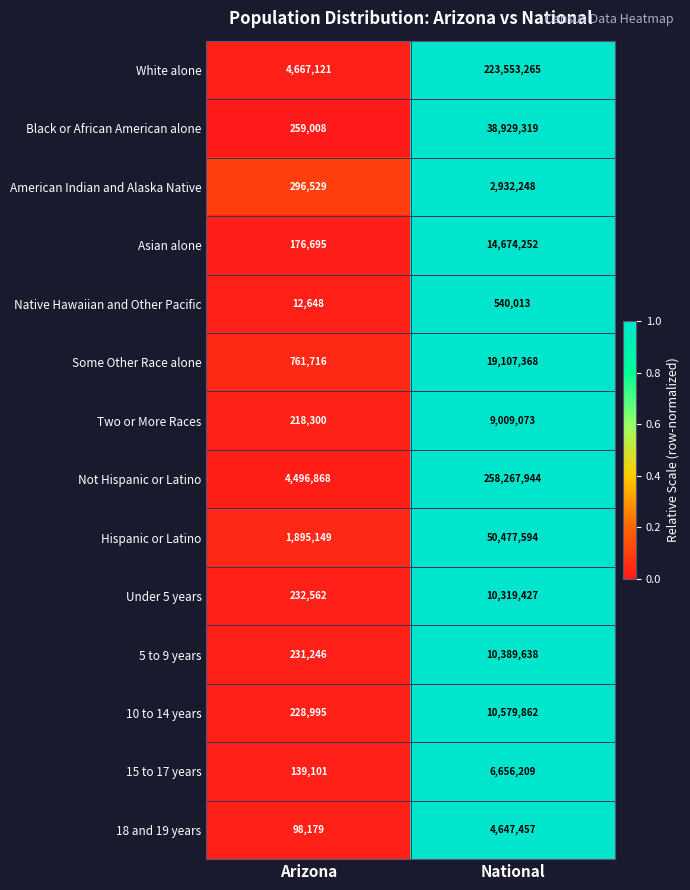

Reading left to right, extract all data points from this chart.

White alone: 4667121	223553265
Black or African American alone: 259008	38929319
American Indian and Alaska Native: 296529	2932248
Asian alone: 176695	14674252
Native Hawaiian and Other Pacific: 12648	540013
Some Other Race alone: 761716	19107368
Two or More Races: 218300	9009073
Not Hispanic or Latino: 4496868	258267944
Hispanic or Latino: 1895149	50477594
Under 5 years: 232562	10319427
5 to 9 years: 231246	10389638
10 to 14 years: 228995	10579862
15 to 17 years: 139101	6656209
18 and 19 years: 98179	4647457